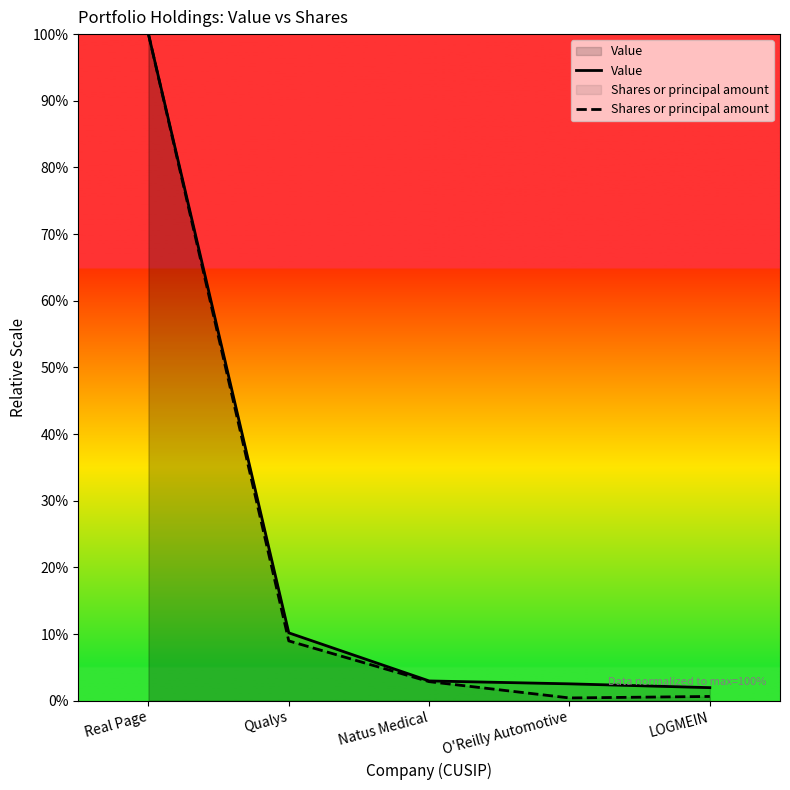

What is the value of the Shares or principal amount point at the 4th from the left?

0.4